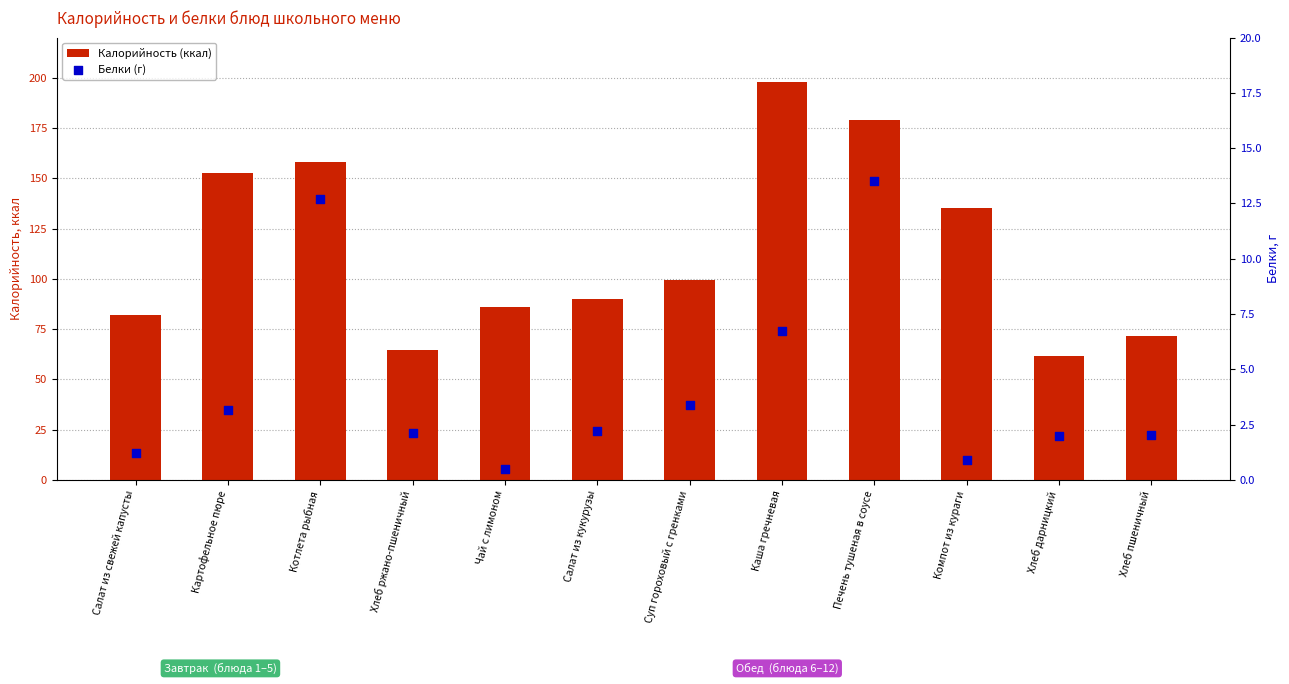

At which category is the sum across all series the highest?

Каша гречневая